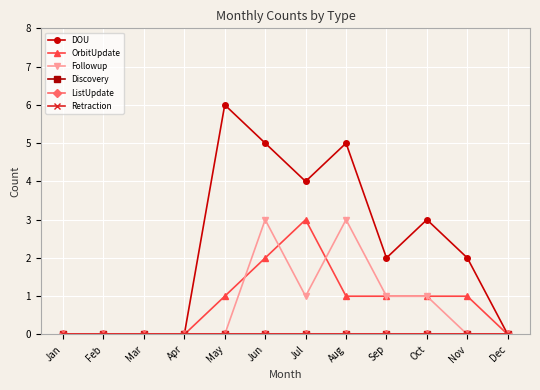

How many categories are shown in the chart?

12